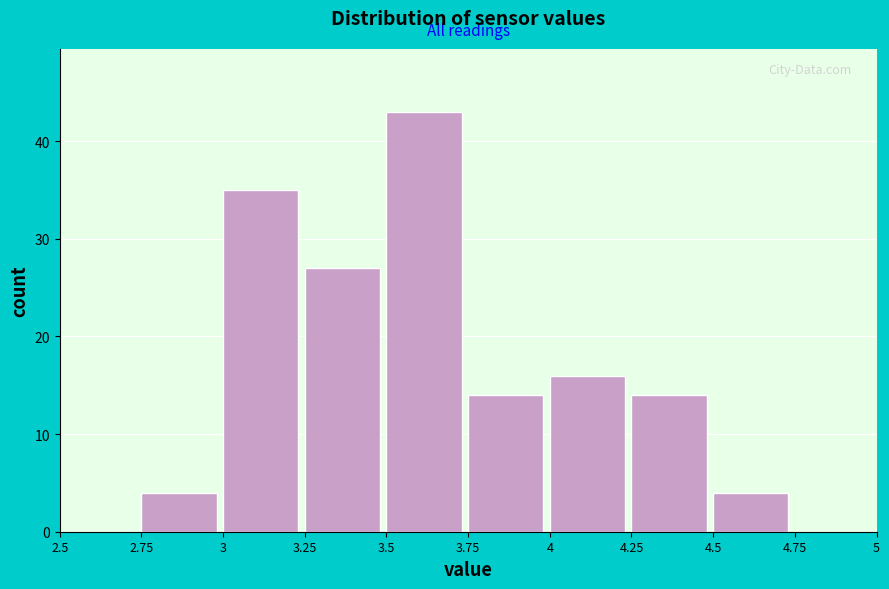

What is the height of the bar covering 4 to 4.25 on the x-axis? The values are not printed on the chart, so give them approximately, as read against the axis.

16